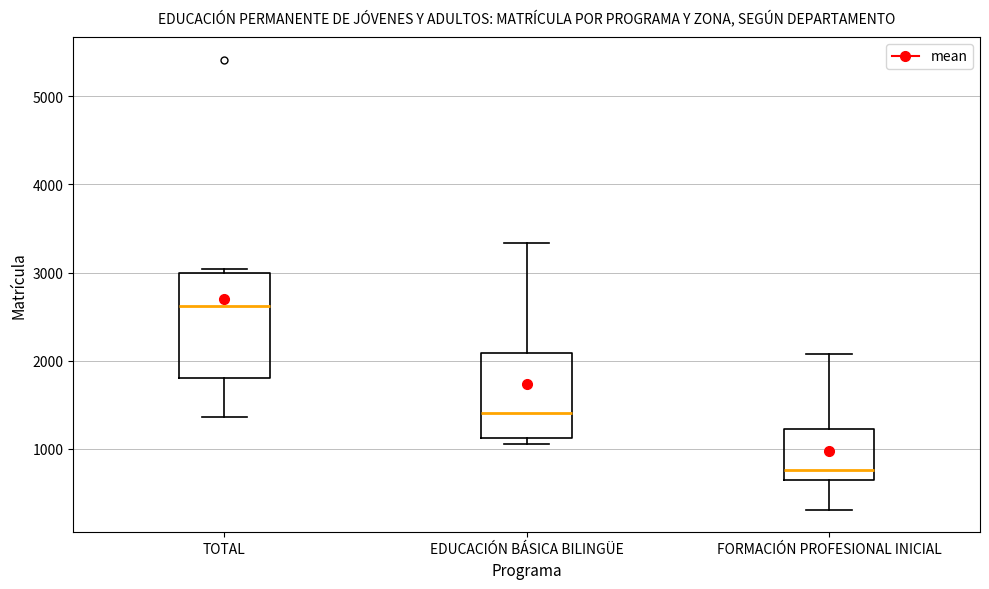

Reading left to right, read every box against the y-axis: the position of its median line, the range the box covers, and the ends of its whiskers. The values are not printed on the chart, so give them approximately, as read against the axis.

TOTAL: median 2600, box 1800 to 3000, whiskers 1400 to 3000 (just above the box's upper edge)
EDUCACIÓN BÁSICA BILINGÜE: median 1400, box 1100 to 2100, whiskers 1100 (just below the box's lower edge) to 3300
FORMACIÓN PROFESIONAL INICIAL: median 800, box 600 to 1200, whiskers 300 to 2100